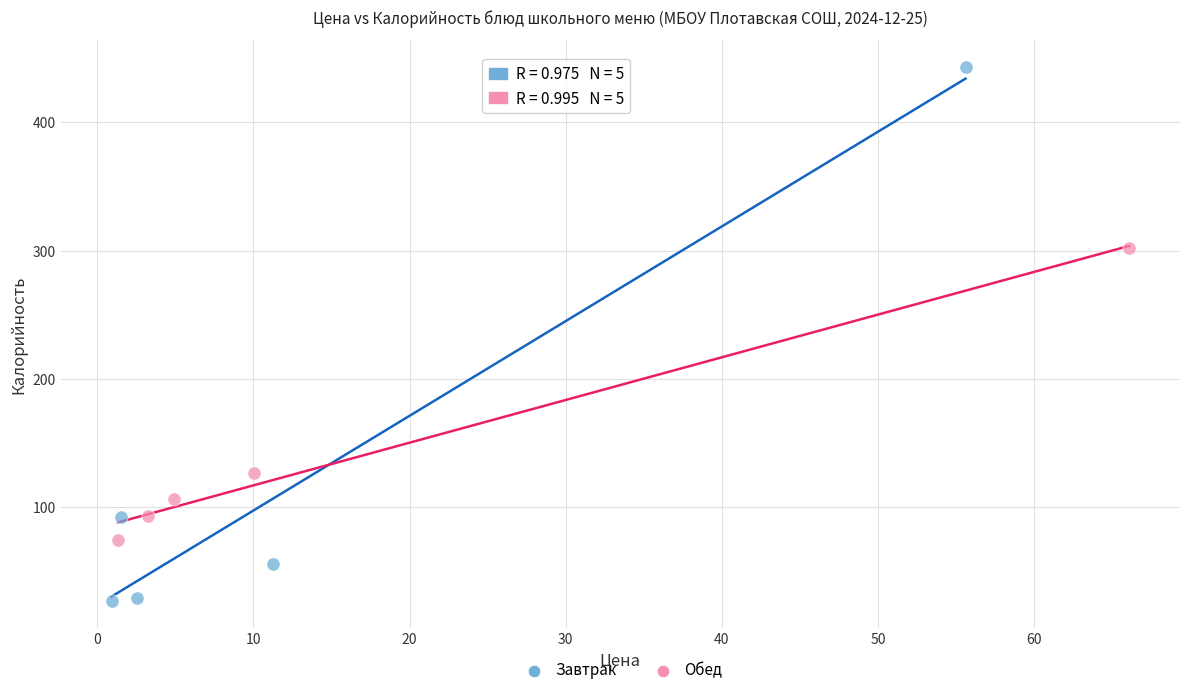

Which series has the largest Y range (max minus min)?

Завтрак